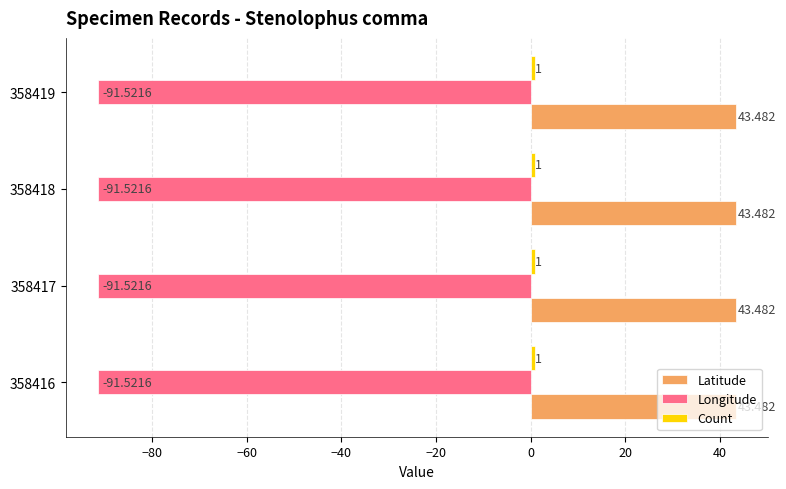

Which series has the largest total across all categories?

Latitude